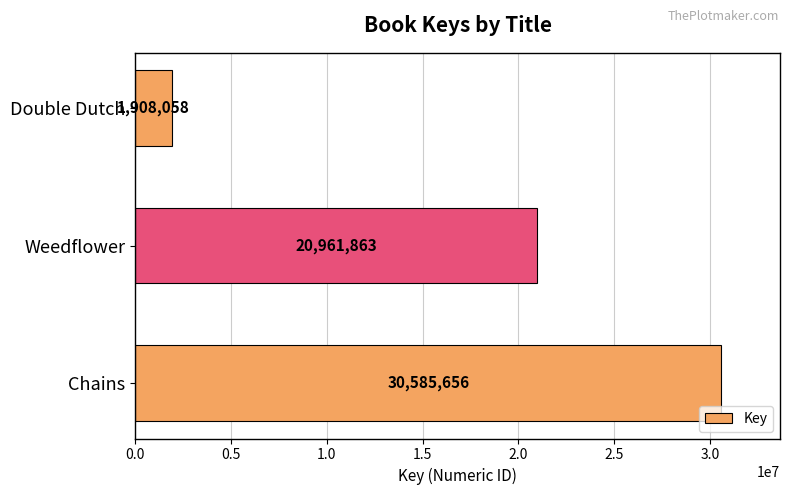

What is the difference between the maximum and minimum values?

28677598